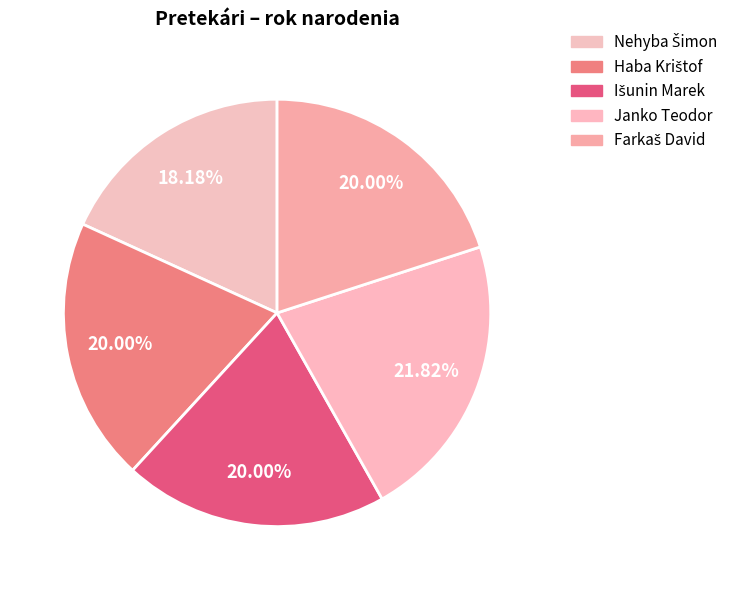

Is there a majority slice in this chart?

No